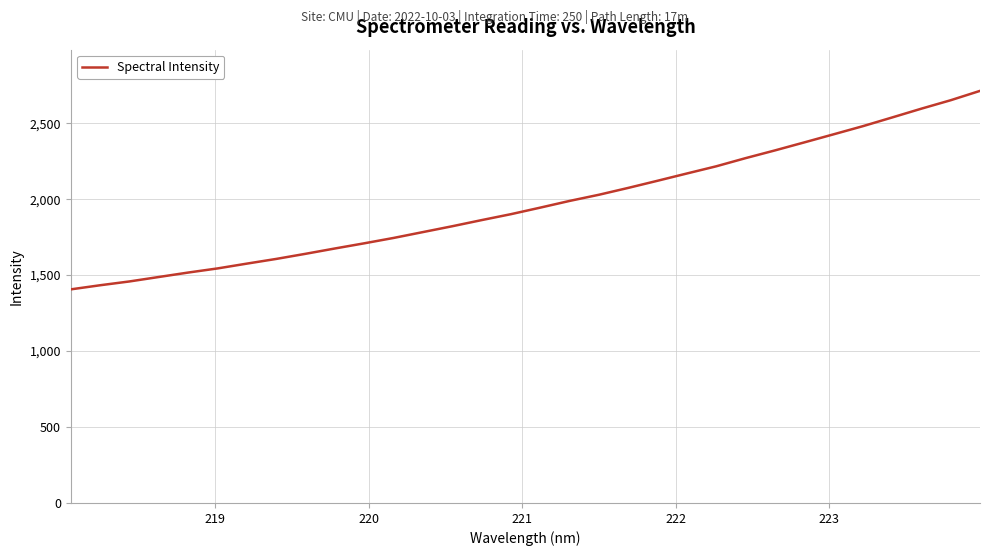

What is the smallest value displayed?

1406.2